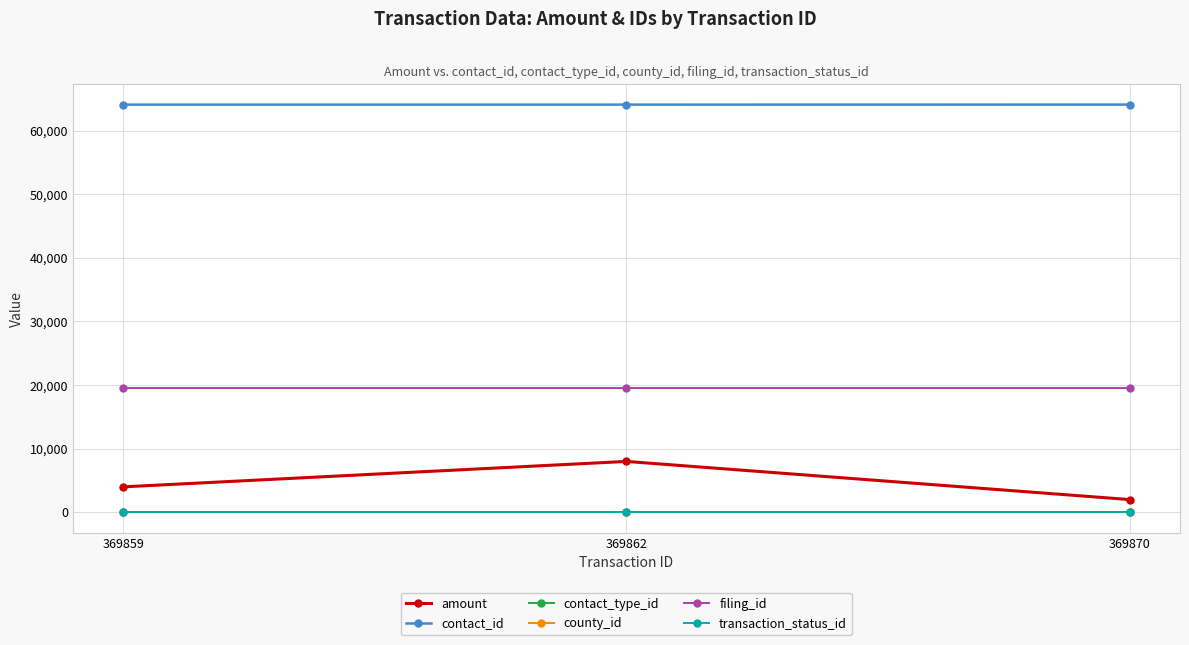

What is the total value across all series at 369870?

85712